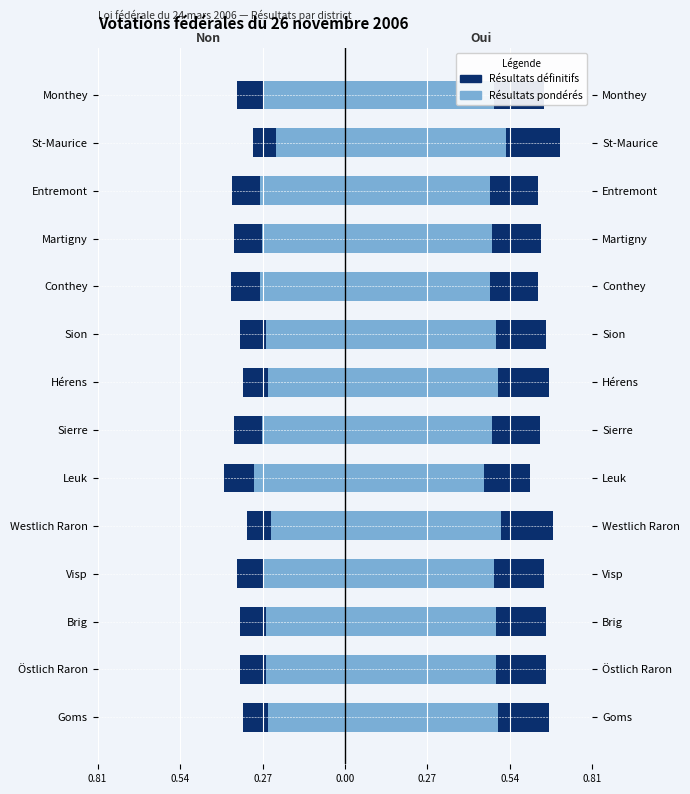

Which series has the widest spread of values?

Oui (dark)